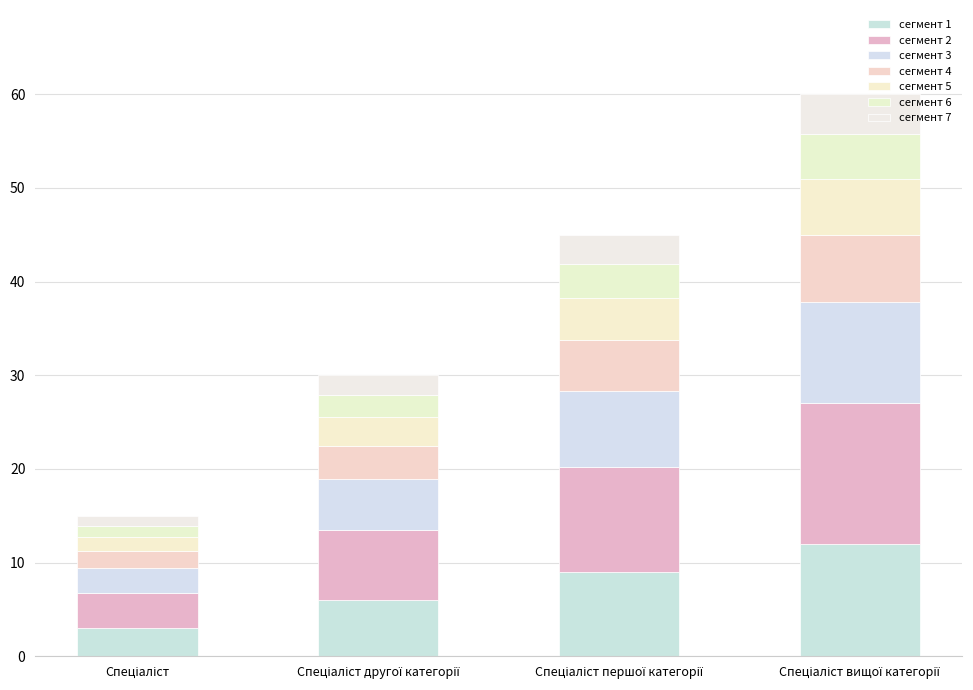

How many values in the сегмент 1 series are below 9?

2